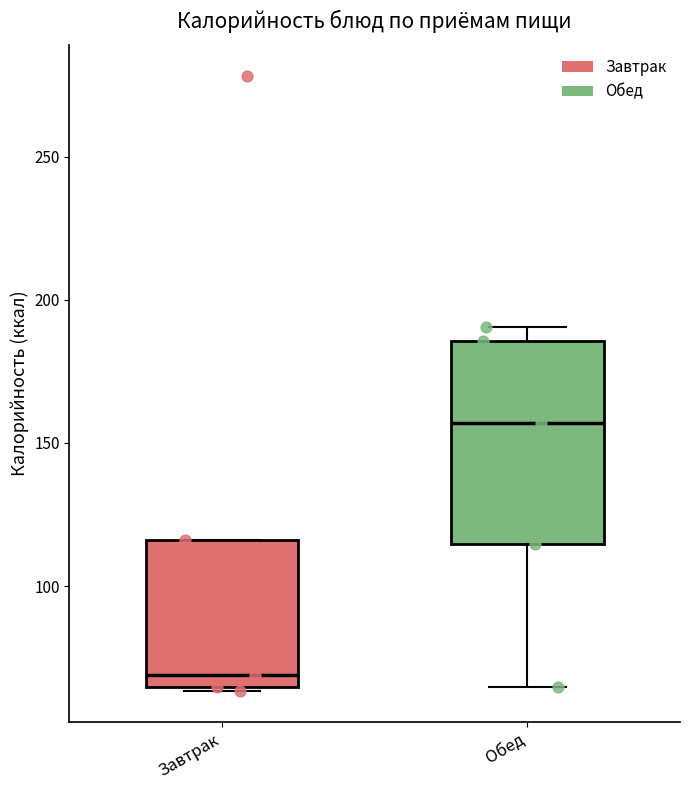

Where is the lower edge of the box for Завтрак on the y-axis? The values are not printed on the chart, so give them approximately, as read against the axis.

65